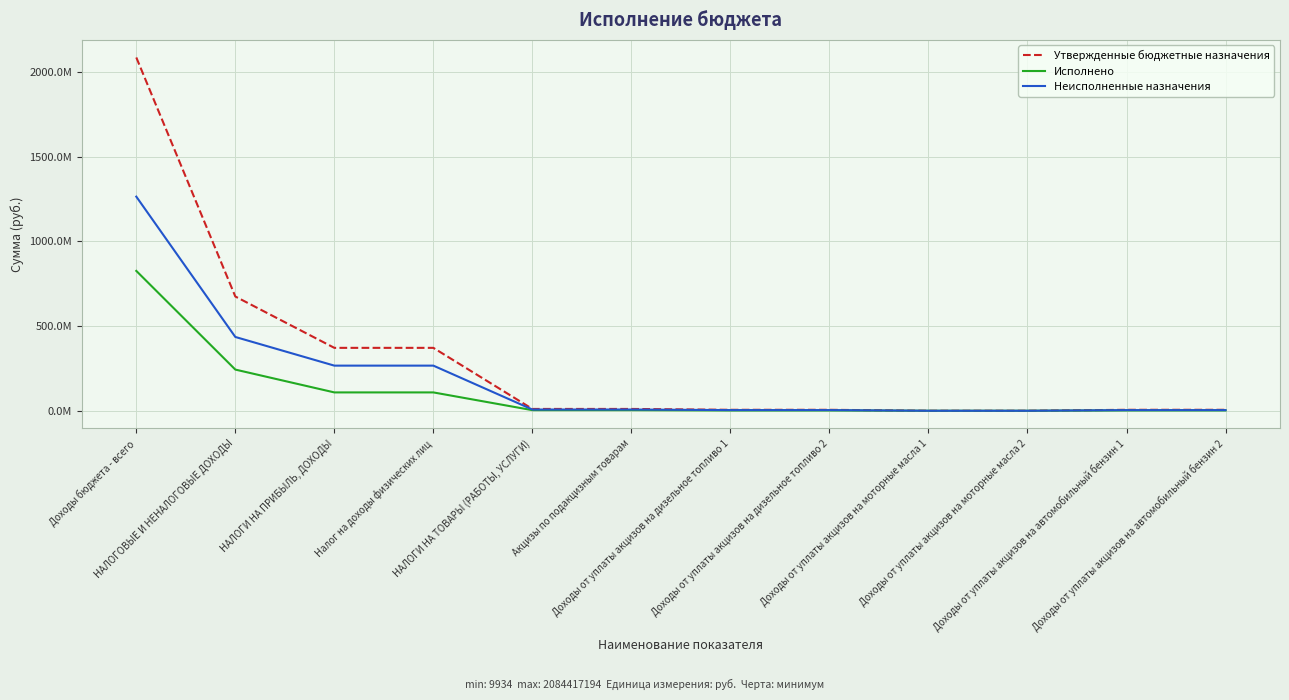

True or false: Исполнено and Утвержденные бюджетные назначения intersect in this chart.

False